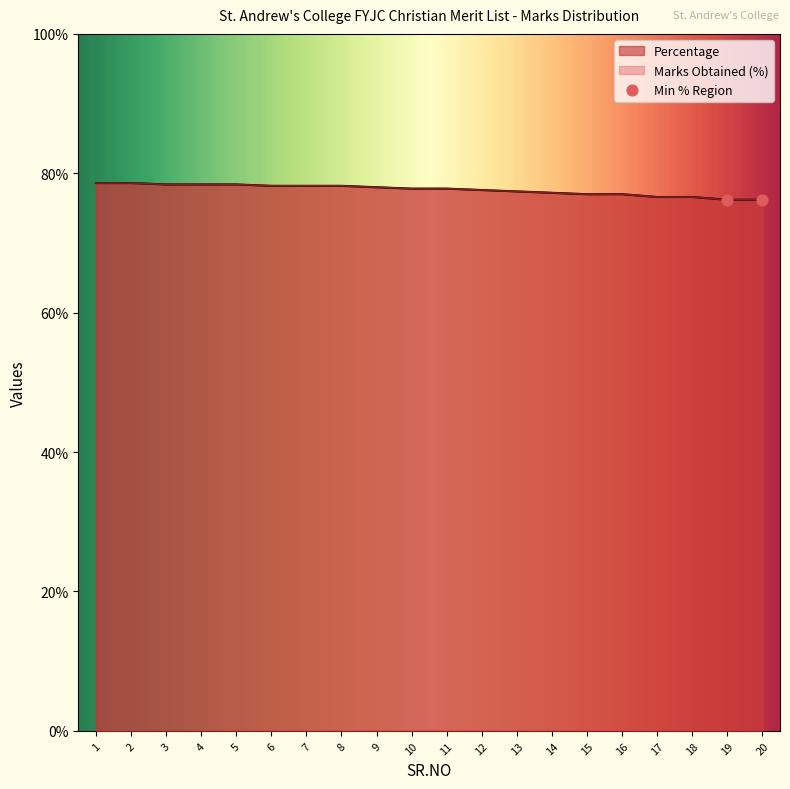

Is the value of Marks Obtained at 4 greater than the value of Percentage at 14?

Yes